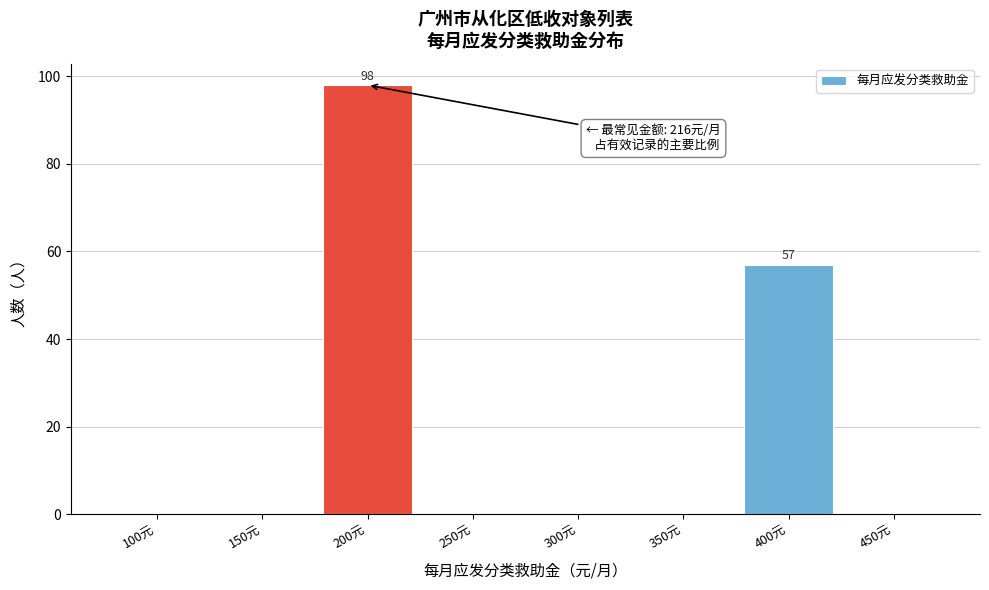

Reading left to right, extract all data points from this chart.

100元=0	150元=0	200元=98	250元=0	300元=0	350元=0	400元=57	450元=0